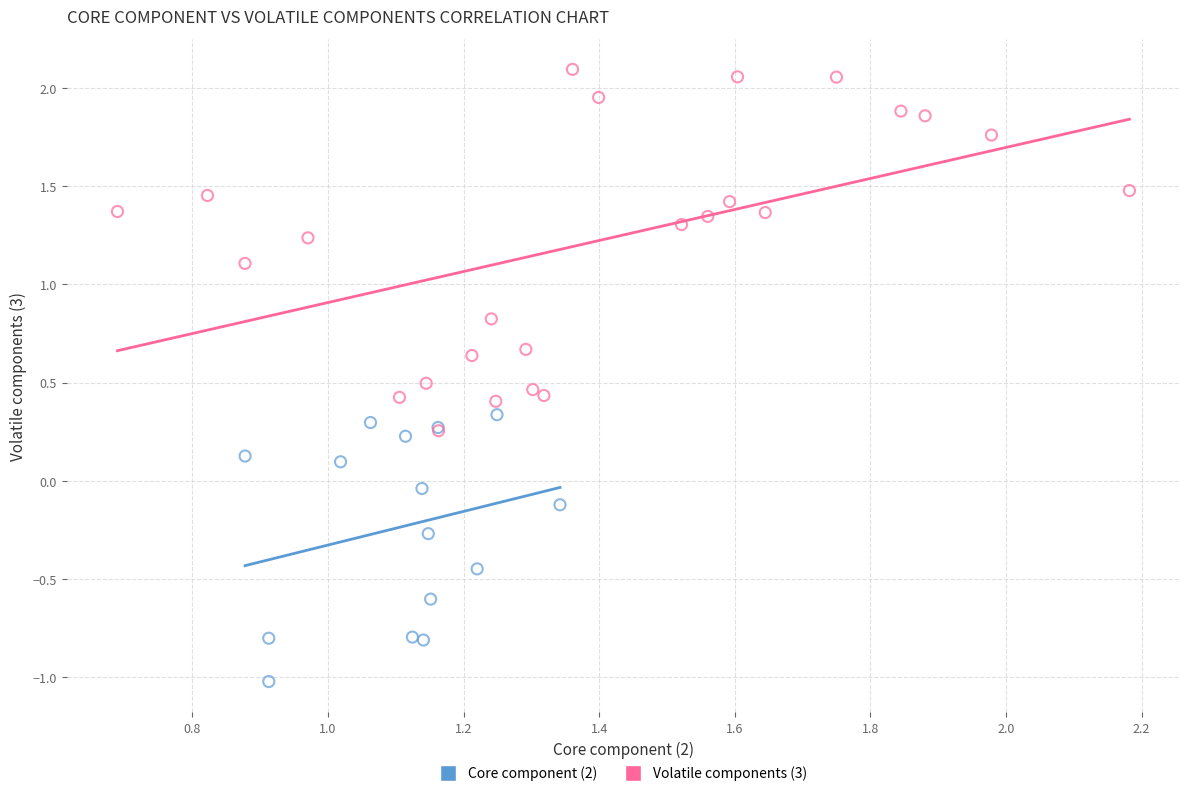

What are all the series names shown in the legend?

Core component (2), Volatile components (3)